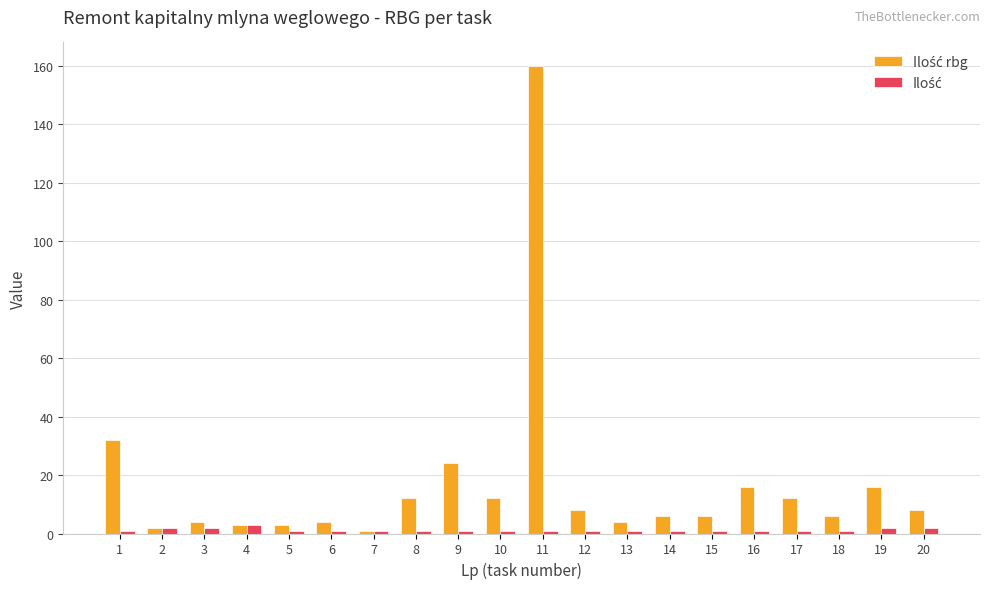

At which category is the sum across all series the highest?

11